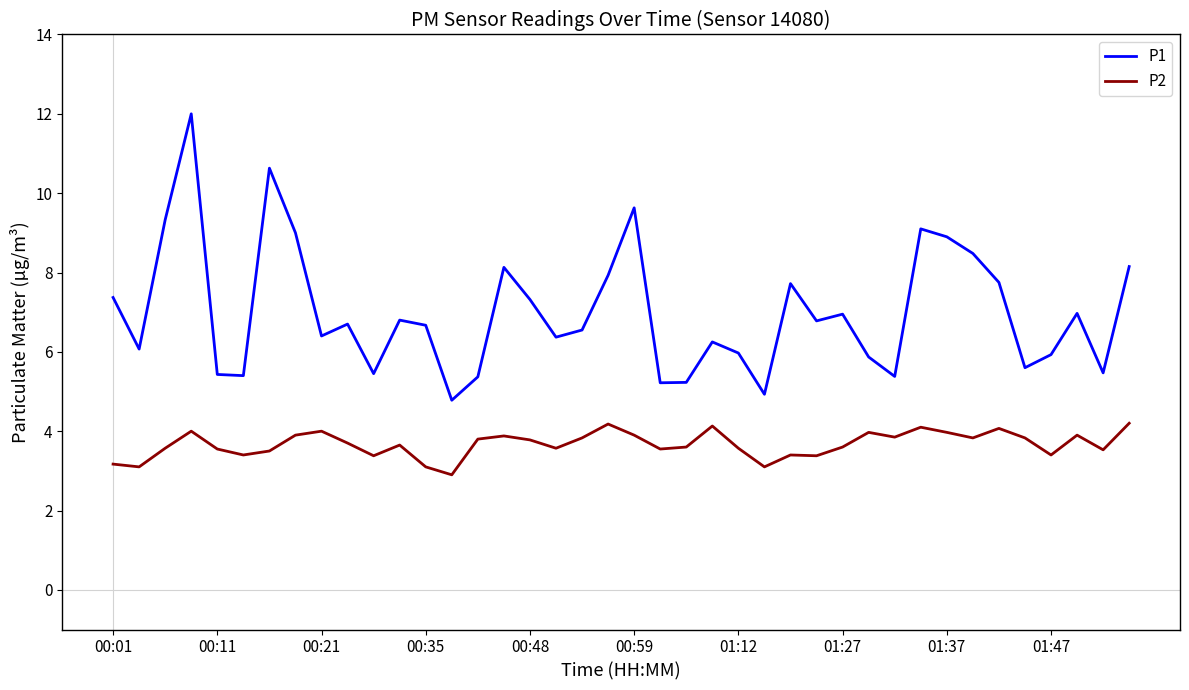

Which series has the largest total across all categories?

P1